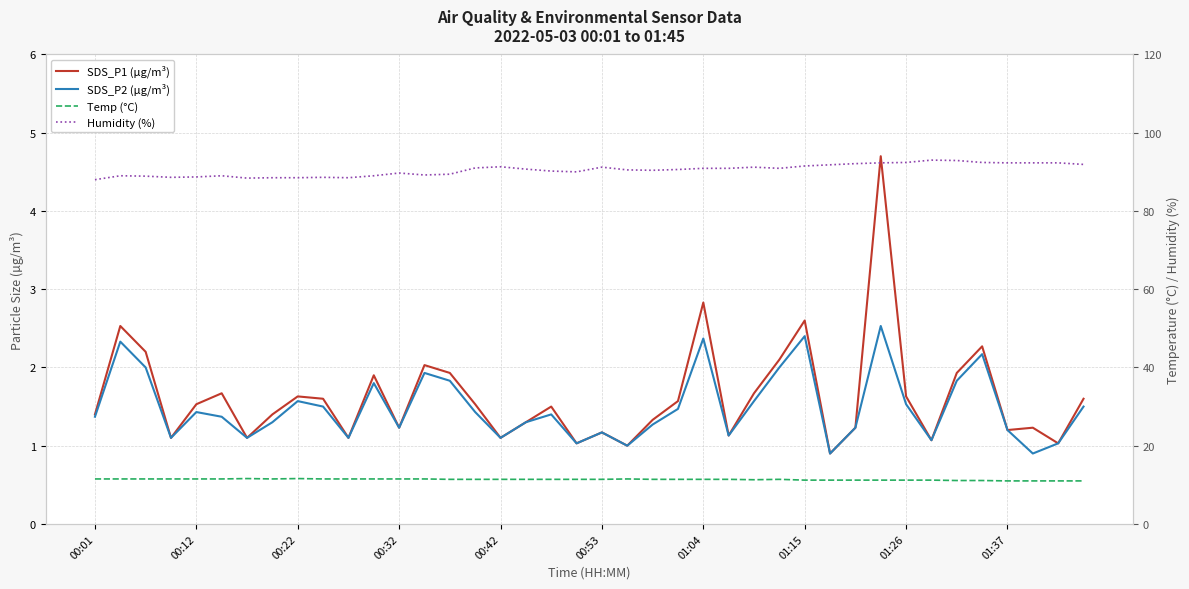

Reading left to right, what are all the values shown in this chart?

SDS_P1 (µg/m³): 1.4	2.5	2.2	1.1	1.5	1.7	1.1	1.4	1.6	1.6	1.1	1.9	1.2	2.0	1.9	1.5	1.1	1.3	1.5	1.0	1.2	1.0	1.3	1.6	2.8	1.1	1.7	2.1	2.6	0.9	1.2	4.7	1.6	1.1	1.9	2.3	1.2	1.2	1.0	1.6
SDS_P2 (µg/m³): 1.4	2.3	2.0	1.1	1.4	1.4	1.1	1.3	1.6	1.5	1.1	1.8	1.2	1.9	1.8	1.4	1.1	1.3	1.4	1.0	1.2	1.0	1.3	1.5	2.4	1.1	1.6	2.0	2.4	0.9	1.2	2.5	1.5	1.1	1.8	2.2	1.2	0.9	1.0	1.5
Temp (°C): 11.5	11.5	11.5	11.5	11.5	11.5	11.6	11.5	11.6	11.5	11.5	11.5	11.5	11.5	11.4	11.4	11.4	11.4	11.4	11.4	11.4	11.5	11.4	11.4	11.4	11.4	11.3	11.4	11.2	11.2	11.2	11.2	11.2	11.2	11.1	11.1	11.0	11.0	11.0	11.0
Humidity (%): 88.0	89.0	88.9	88.6	88.7	89.0	88.4	88.5	88.5	88.6	88.5	89.0	89.7	89.2	89.4	91.0	91.3	90.7	90.2	90.0	91.2	90.5	90.4	90.6	90.9	90.9	91.2	90.9	91.5	91.8	92.1	92.3	92.4	93.0	92.9	92.4	92.3	92.3	92.3	91.9